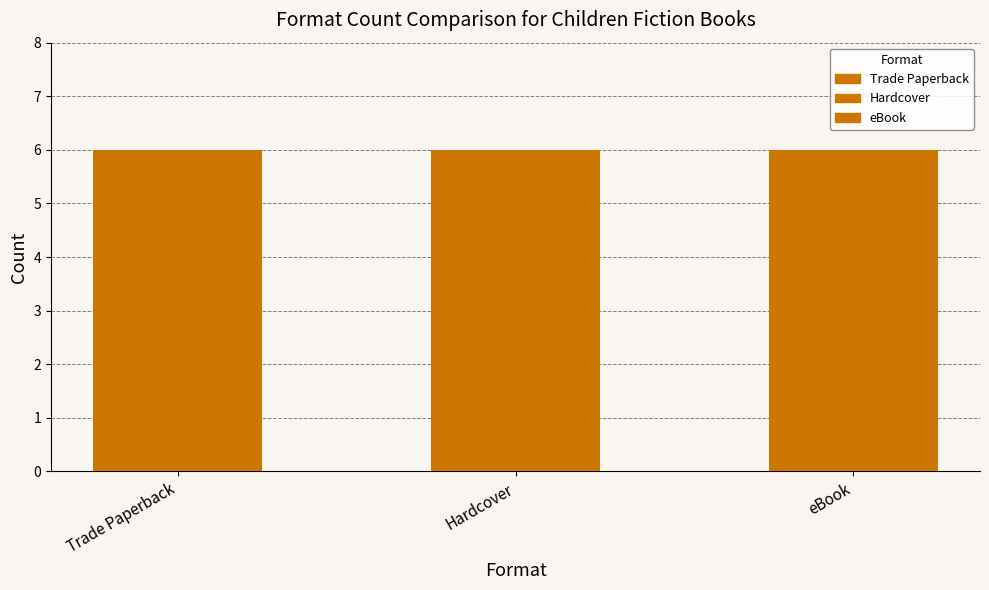

Rank the series by their maximum value, from lowest to highest.

Trade Paperback, Hardcover, eBook